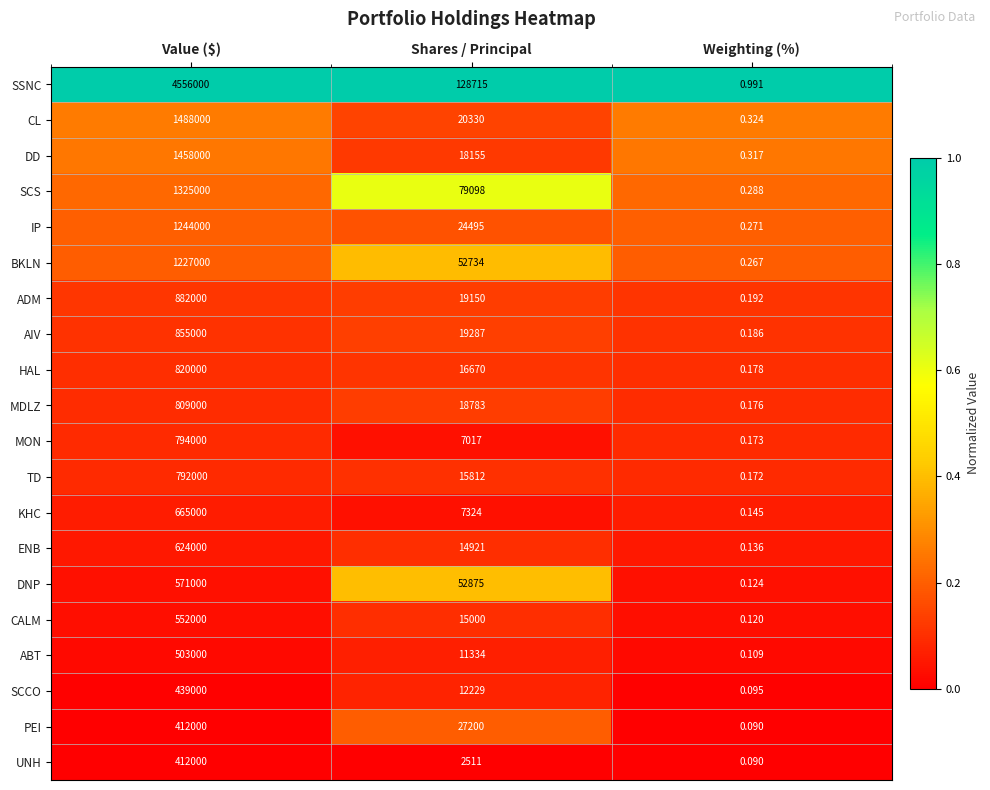

At which label does MDLZ reach its minimum?

Weighting (%)